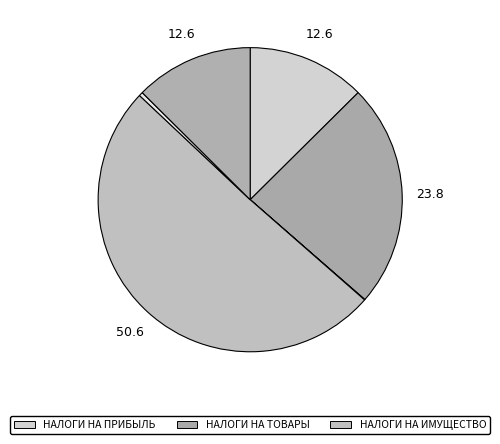

To the nearest percent, what is the average slice percentage?

17%